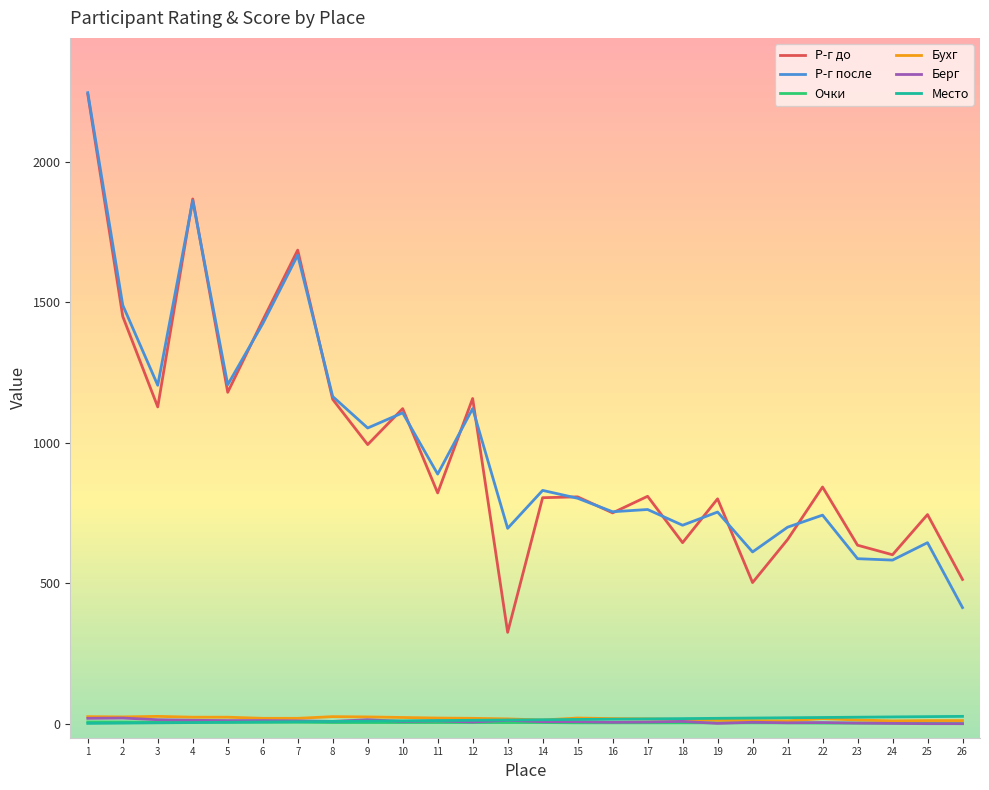

True or false: Место and Р-г до cross at least once.

False